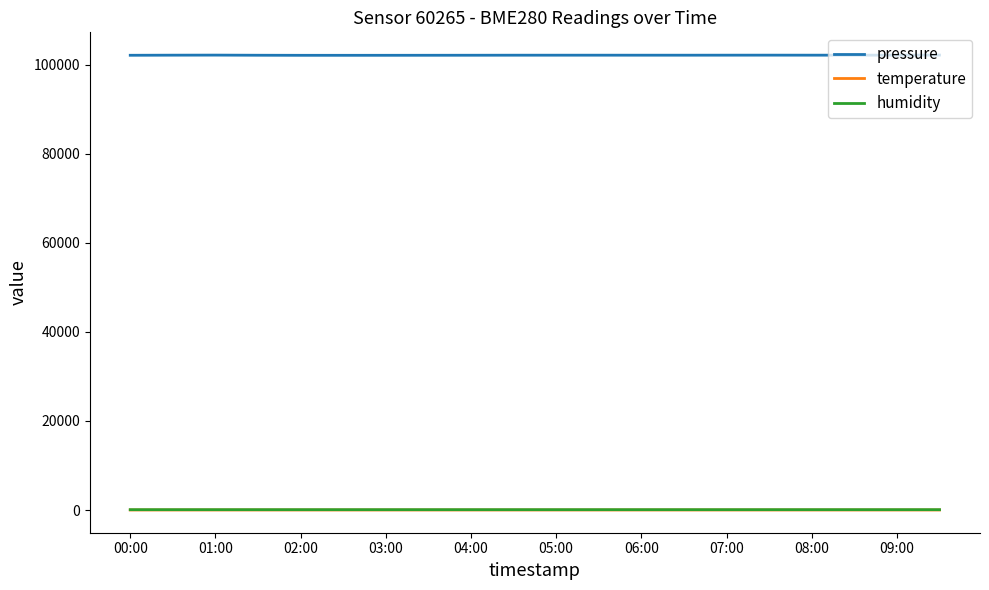

Is this an area chart (filled region under the line)?

No